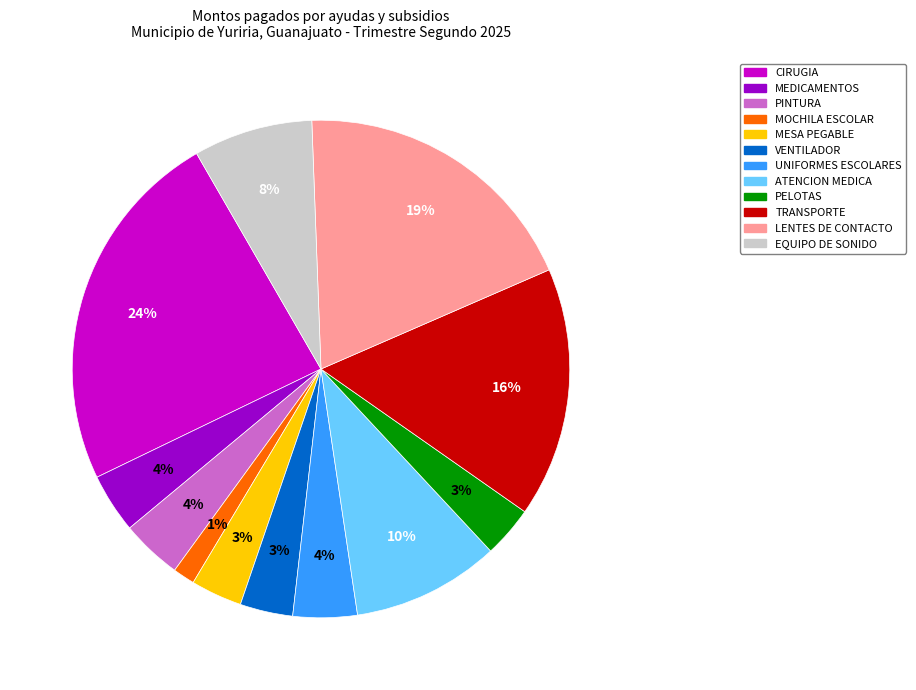

Is there any slice that represents more than half of the pie?

No